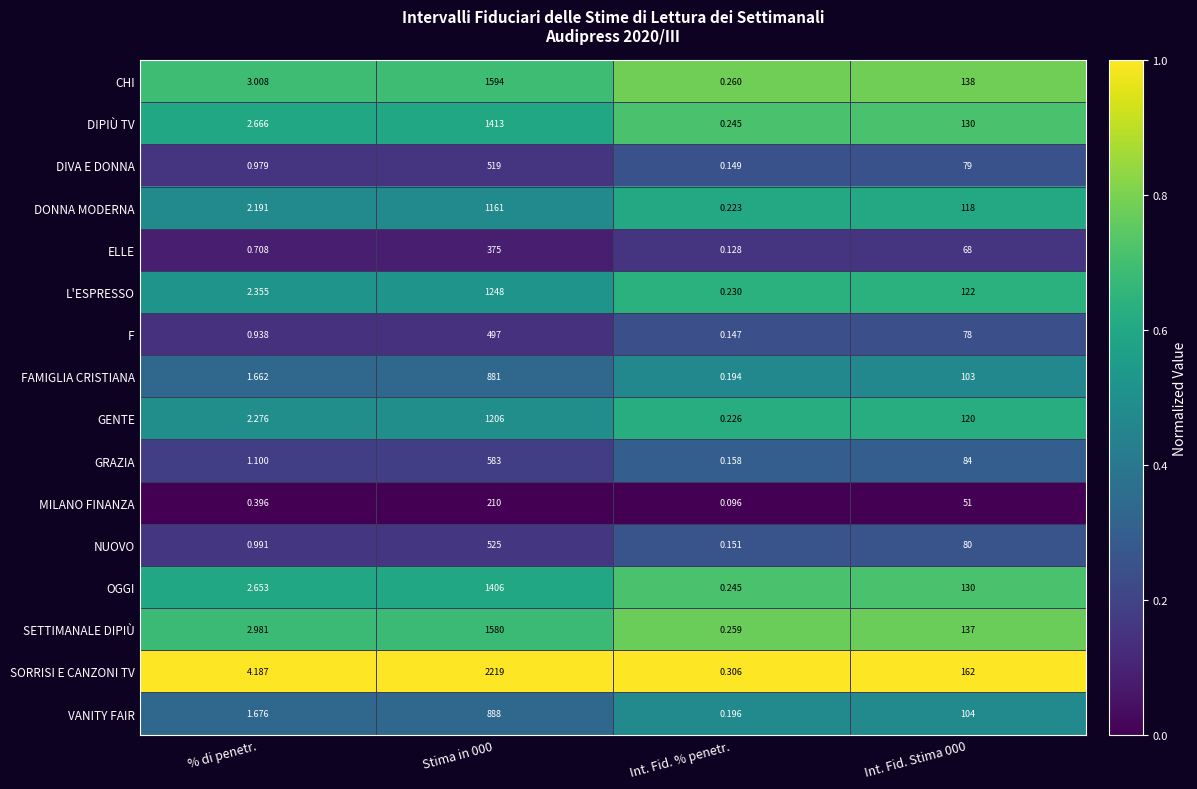

Between Stima in 000 and Int. Fid. Stima 000, which series saw the biggest shift?

SORRISI E CANZONI TV